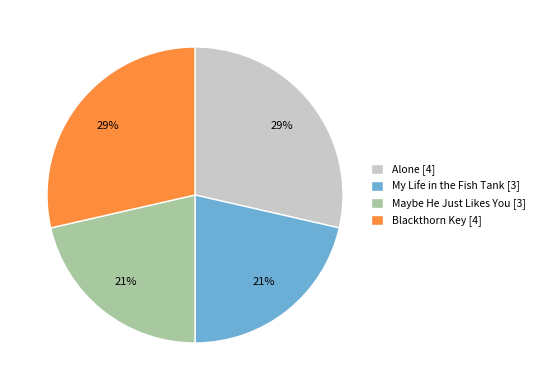

Which has a higher value, Maybe He Just Likes You [3] or Alone [4]?

Alone [4]